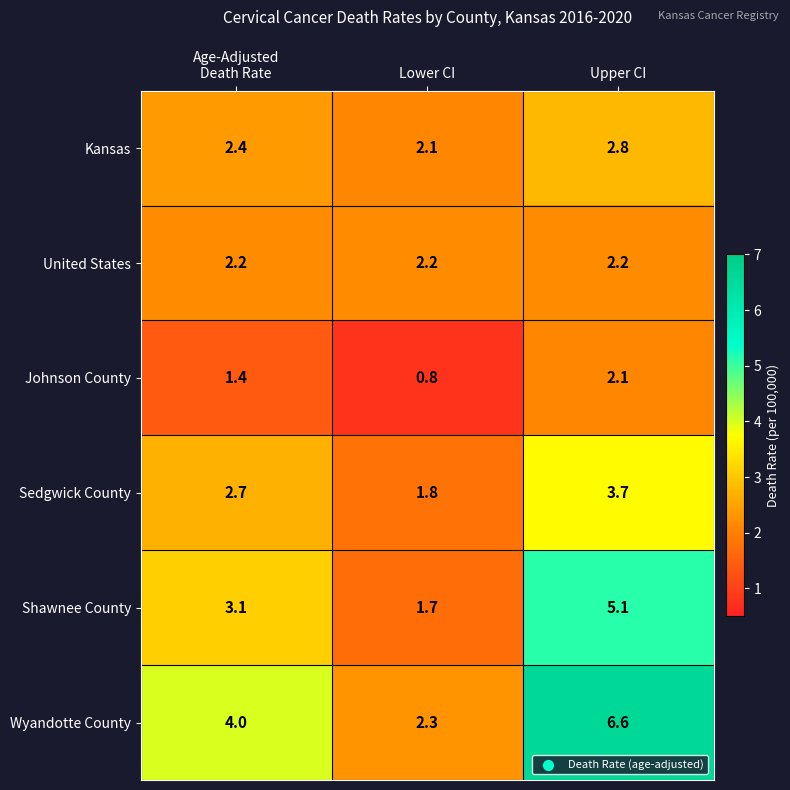

At which label does Shawnee County reach its peak?

Upper CI